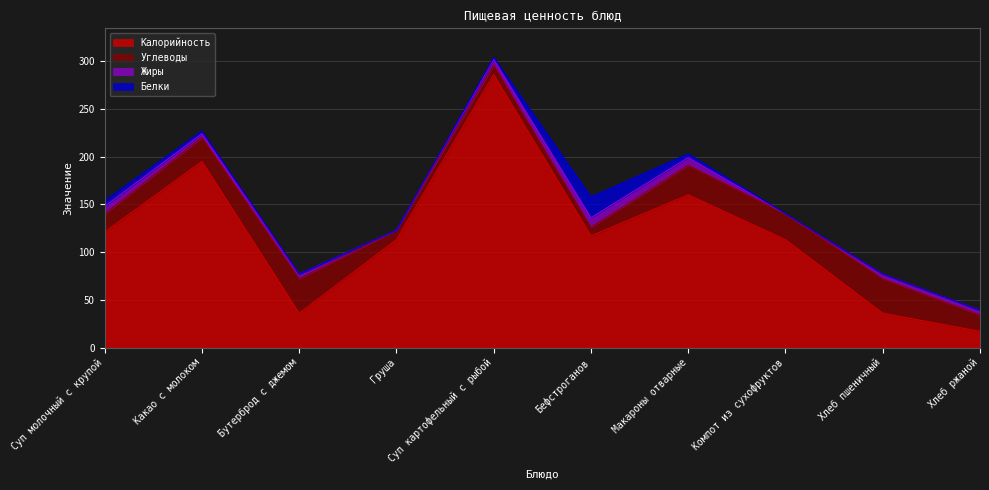

True or false: Жиры has a value of 6.0 at Суп картофельный с рыбой.

True